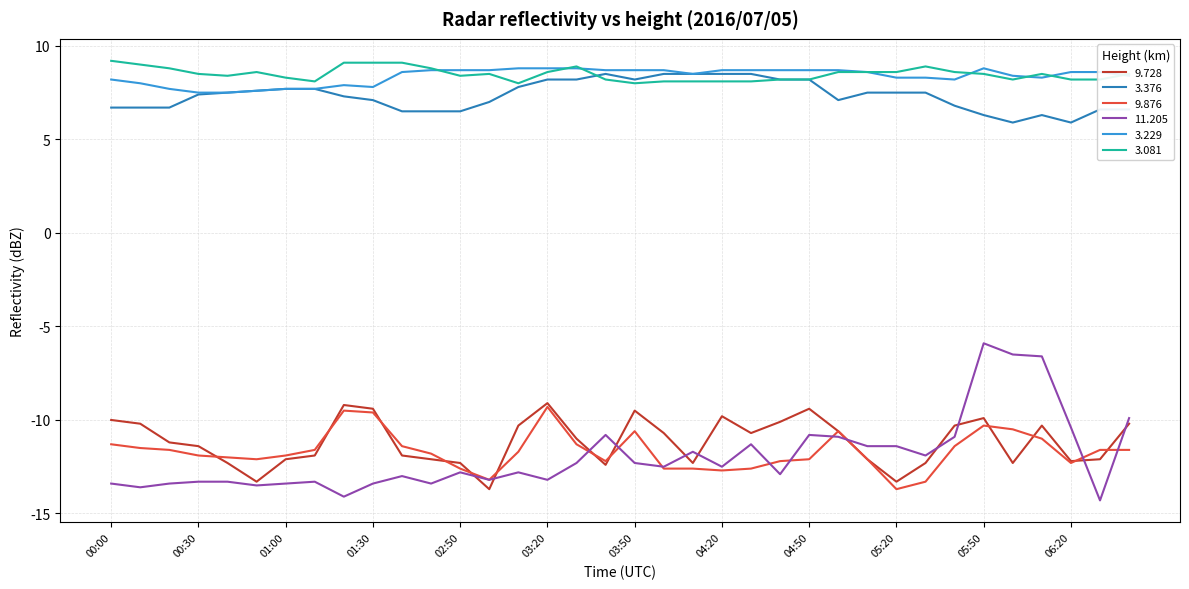

How many distinct data groups are displayed?

6